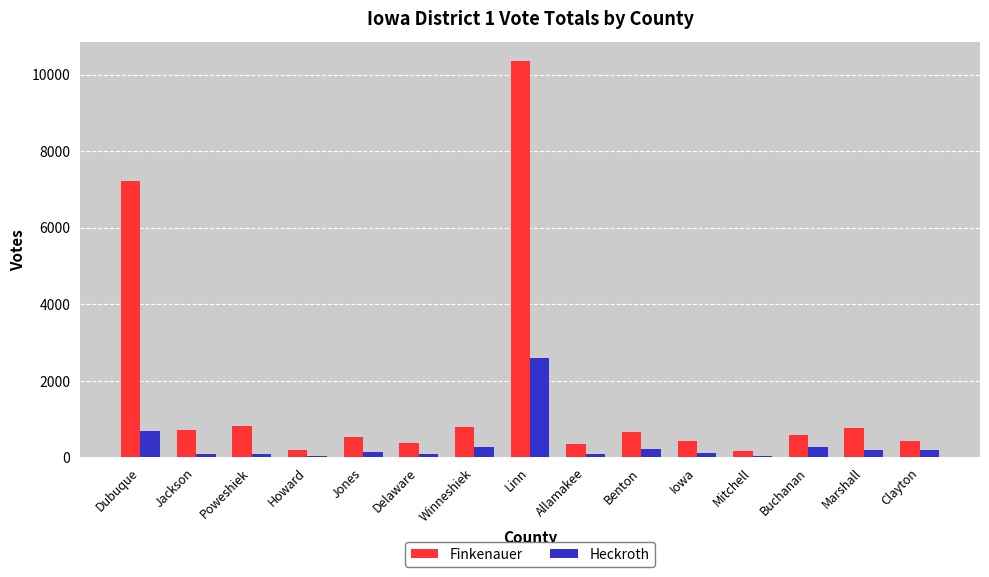

Is the value of Heckroth at Howard greater than the value of Finkenauer at Linn?

No